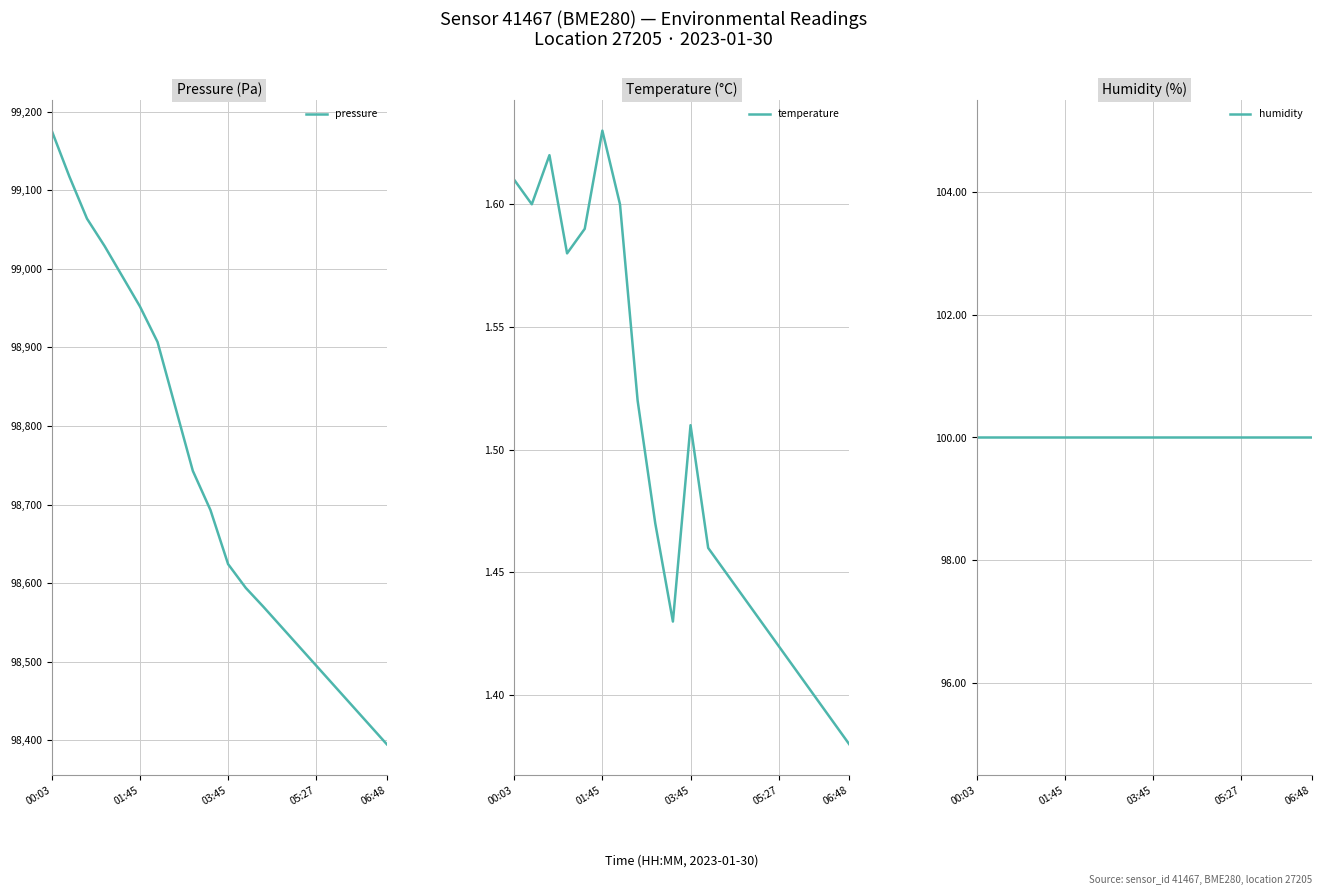

What is the maximum value for temperature?

1.6